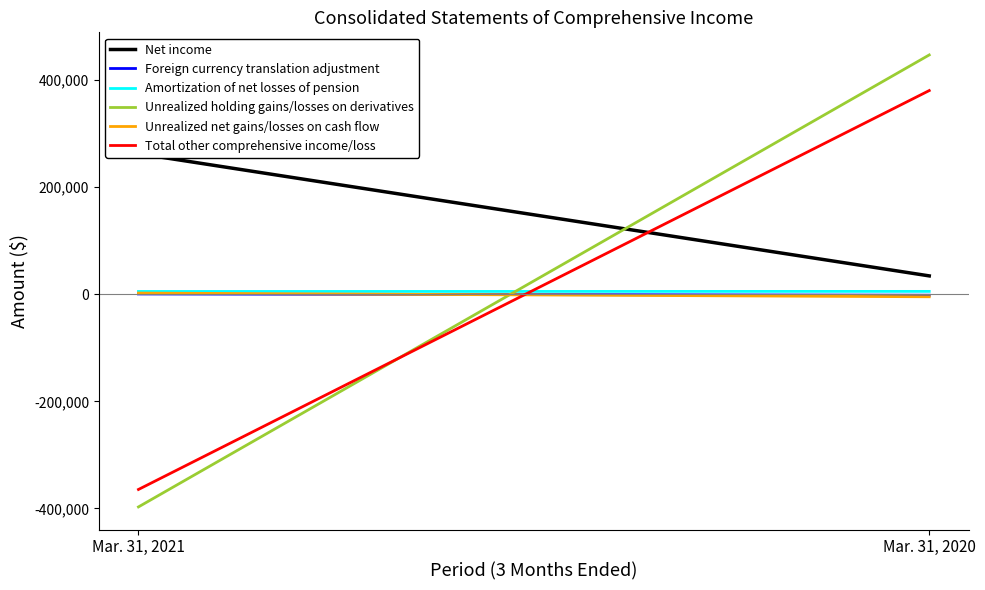

What are all the series names shown in the legend?

Net income, Foreign currency translation adjustment, Amortization of net losses of pension, Unrealized holding gains/losses on derivatives, Unrealized net gains/losses on cash flow, Total other comprehensive income/loss